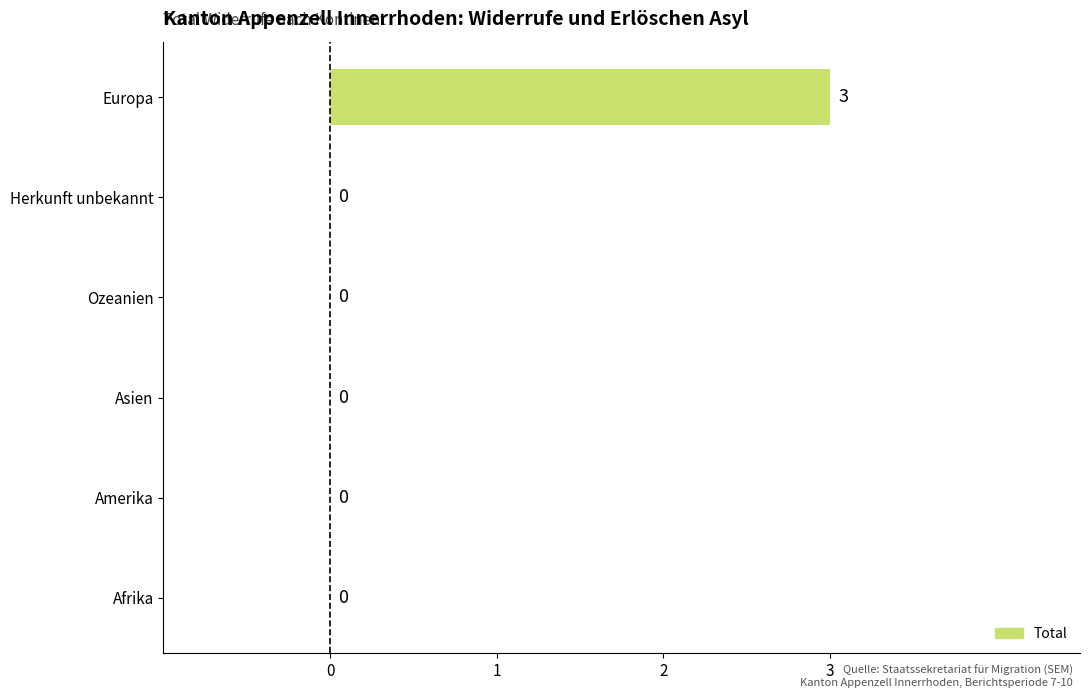

What is the sum of all values?

3